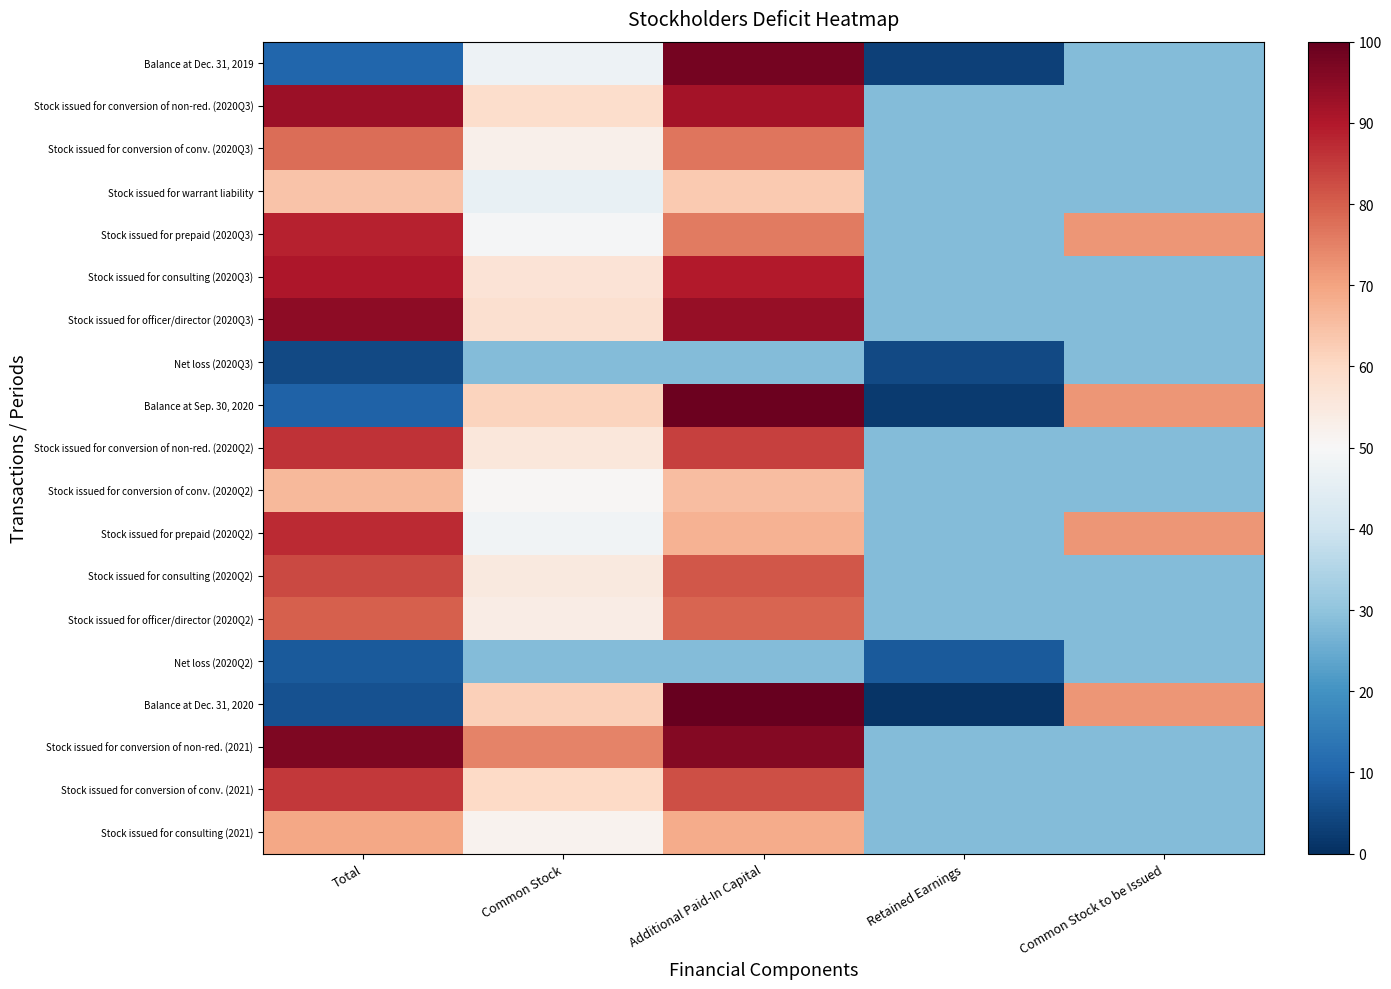

Reading left to right, list all the values displayed in this chart.

Balance at Dec. 31, 2019: Total=10.5	Common Stock=47.4	Additional Paid-In Capital=97.9	Retained Earnings=3.2	Common Stock to be Issued=28.4
Stock issued for conversion of non-red. (2020Q3): Total=92.6	Common Stock=58.9	Additional Paid-In Capital=91.6	Retained Earnings=28.4	Common Stock to be Issued=28.4
Stock issued for conversion of conv. (2020Q3): Total=77.9	Common Stock=52.6	Additional Paid-In Capital=76.8	Retained Earnings=28.4	Common Stock to be Issued=28.4
Stock issued for warrant liability: Total=64.2	Common Stock=46.3	Additional Paid-In Capital=63.2	Retained Earnings=28.4	Common Stock to be Issued=28.4
Stock issued for prepaid (2020Q3): Total=88.4	Common Stock=49.5	Additional Paid-In Capital=75.8	Retained Earnings=28.4	Common Stock to be Issued=72.1
Stock issued for consulting (2020Q3): Total=90.5	Common Stock=56.8	Additional Paid-In Capital=89.5	Retained Earnings=28.4	Common Stock to be Issued=28.4
Stock issued for officer/director (2020Q3): Total=94.7	Common Stock=57.9	Additional Paid-In Capital=93.7	Retained Earnings=28.4	Common Stock to be Issued=28.4
Net loss (2020Q3): Total=4.7	Common Stock=28.4	Additional Paid-In Capital=28.4	Retained Earnings=4.7	Common Stock to be Issued=28.4
Balance at Sep. 30, 2020: Total=9.5	Common Stock=61.1	Additional Paid-In Capital=98.9	Retained Earnings=2.1	Common Stock to be Issued=72.1
Stock issued for conversion of non-red. (2020Q2): Total=86.3	Common Stock=55.8	Additional Paid-In Capital=84.2	Retained Earnings=28.4	Common Stock to be Issued=28.4
Stock issued for conversion of conv. (2020Q2): Total=66.3	Common Stock=50.5	Additional Paid-In Capital=65.3	Retained Earnings=28.4	Common Stock to be Issued=28.4
Stock issued for prepaid (2020Q2): Total=87.4	Common Stock=48.4	Additional Paid-In Capital=67.4	Retained Earnings=28.4	Common Stock to be Issued=72.1
Stock issued for consulting (2020Q2): Total=83.2	Common Stock=54.7	Additional Paid-In Capital=81.1	Retained Earnings=28.4	Common Stock to be Issued=28.4
Stock issued for officer/director (2020Q2): Total=80.0	Common Stock=53.7	Additional Paid-In Capital=78.9	Retained Earnings=28.4	Common Stock to be Issued=28.4
Net loss (2020Q2): Total=7.9	Common Stock=28.4	Additional Paid-In Capital=28.4	Retained Earnings=7.9	Common Stock to be Issued=28.4
Balance at Dec. 31, 2020: Total=6.3	Common Stock=62.1	Additional Paid-In Capital=100.0	Retained Earnings=1.1	Common Stock to be Issued=72.1
Stock issued for conversion of non-red. (2021): Total=96.8	Common Stock=74.7	Additional Paid-In Capital=95.8	Retained Earnings=28.4	Common Stock to be Issued=28.4
Stock issued for conversion of conv. (2021): Total=85.3	Common Stock=60.0	Additional Paid-In Capital=82.1	Retained Earnings=28.4	Common Stock to be Issued=28.4
Stock issued for consulting (2021): Total=69.5	Common Stock=51.6	Additional Paid-In Capital=68.4	Retained Earnings=28.4	Common Stock to be Issued=28.4